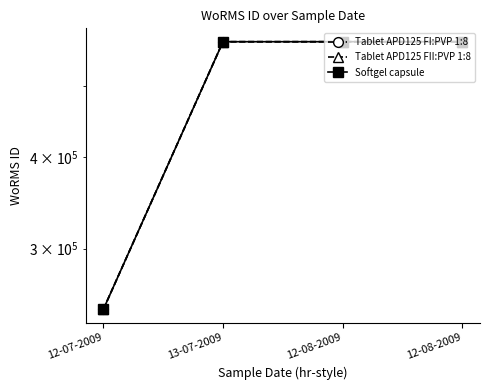

Reading right to left, list all the values displayed in this chart.

Tablet APD125 FI:PVP 1:8: 573932	573932	573932	248148
Tablet APD125 FII:PVP 1:8: 573932	573932	573932	248148
Softgel capsule: 573932	573932	573932	248148